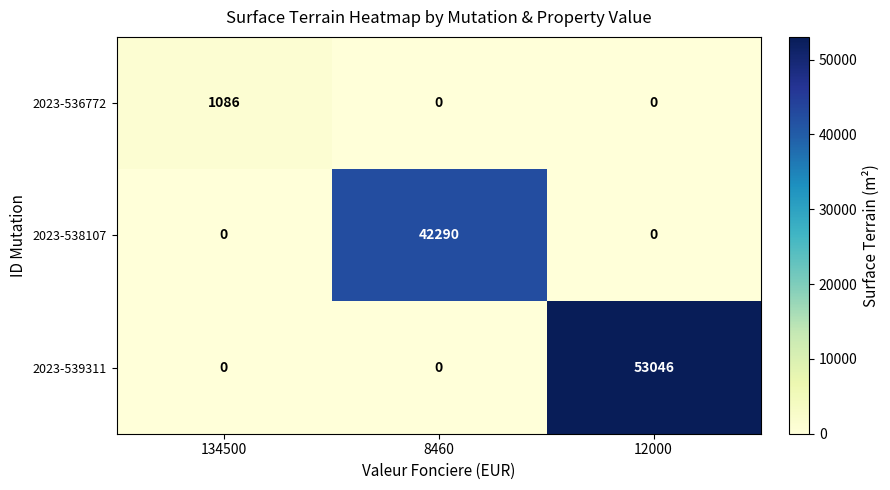

What is the total value across all series at 8460?

42290